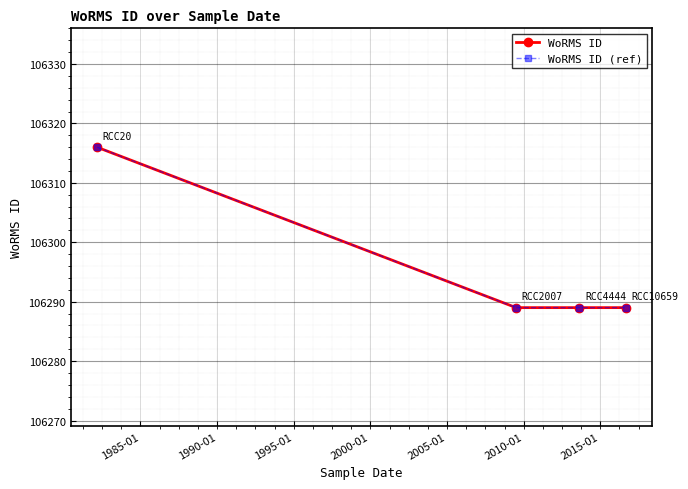

Does the chart have visible grid lines?

Yes